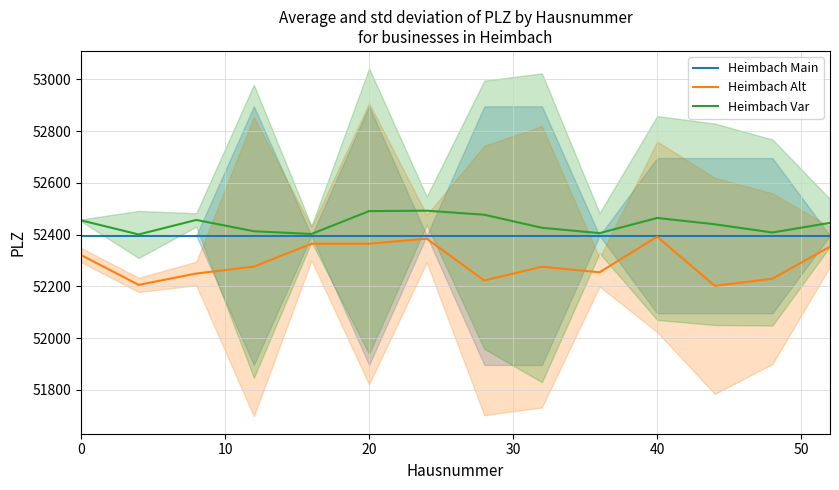

What is the maximum value for Heimbach Main?

52396.0